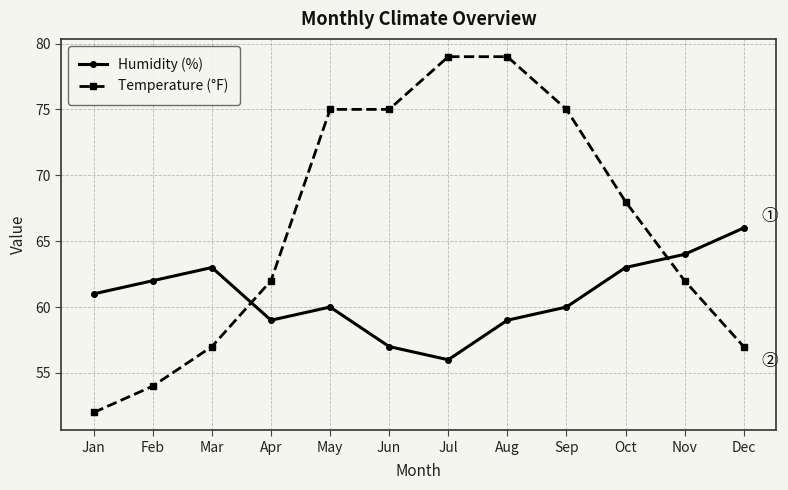

At which label does Temperature (°F) first exceed 68?

May